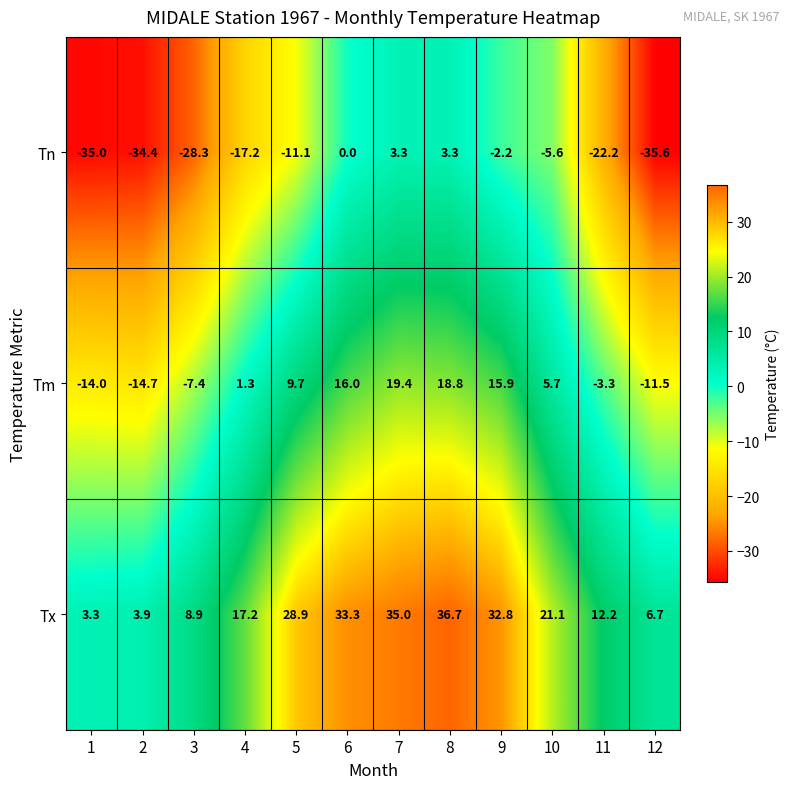

What is the spread (max minus min) of values at 2?

38.3